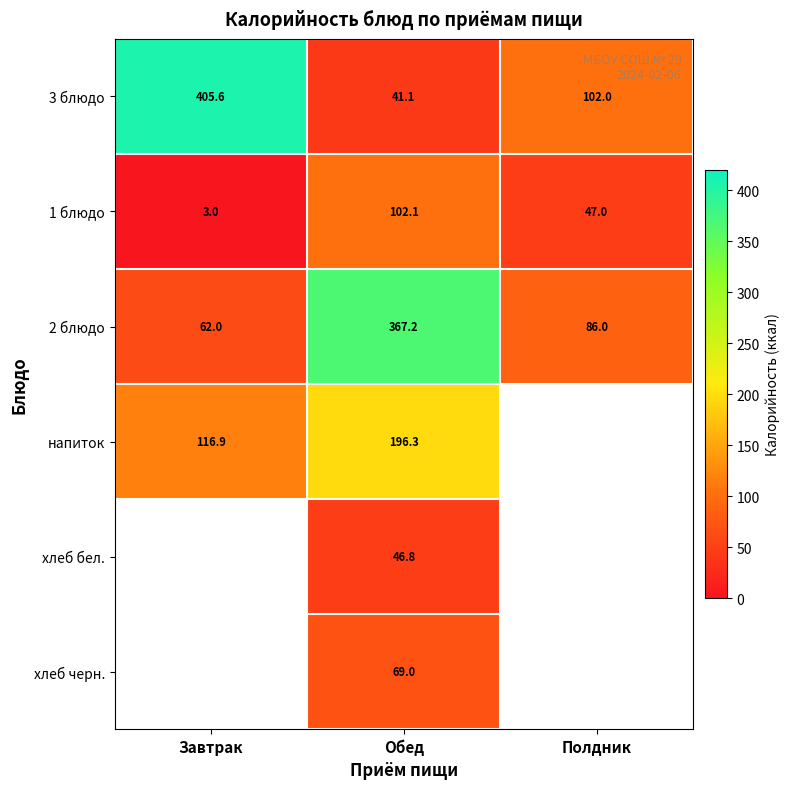

Between Завтрак and Обед, which is larger?

Завтрак